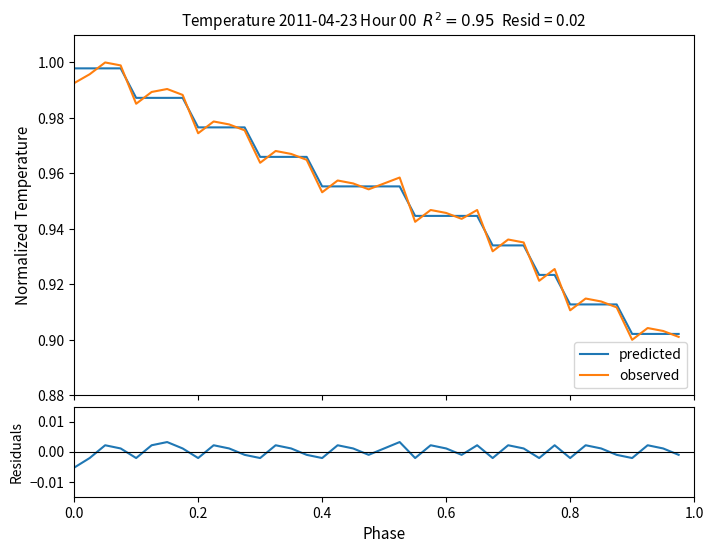

Reading left to right, list all the values displayed in this chart.

predicted: 1.0	1.0	1.0	1.0	1.0	1.0	1.0	1.0	1.0	1.0	1.0	1.0	1.0	1.0	1.0	1.0	1.0	1.0	1.0	1.0	1.0	1.0	0.9	0.9	0.9	0.9	0.9	0.9	0.9	0.9	0.9	0.9	0.9	0.9	0.9	0.9	0.9	0.9	0.9	0.9
observed: 1.0	1.0	1.0	1.0	1.0	1.0	1.0	1.0	1.0	1.0	1.0	1.0	1.0	1.0	1.0	1.0	1.0	1.0	1.0	1.0	1.0	1.0	0.9	0.9	0.9	0.9	0.9	0.9	0.9	0.9	0.9	0.9	0.9	0.9	0.9	0.9	0.9	0.9	0.9	0.9
residuals: -0.0	-0.0	0.0	0.0	-0.0	0.0	0.0	0.0	-0.0	0.0	0.0	-0.0	-0.0	0.0	0.0	-0.0	-0.0	0.0	0.0	-0.0	0.0	0.0	-0.0	0.0	0.0	-0.0	0.0	-0.0	0.0	0.0	-0.0	0.0	-0.0	0.0	0.0	-0.0	-0.0	0.0	0.0	-0.0